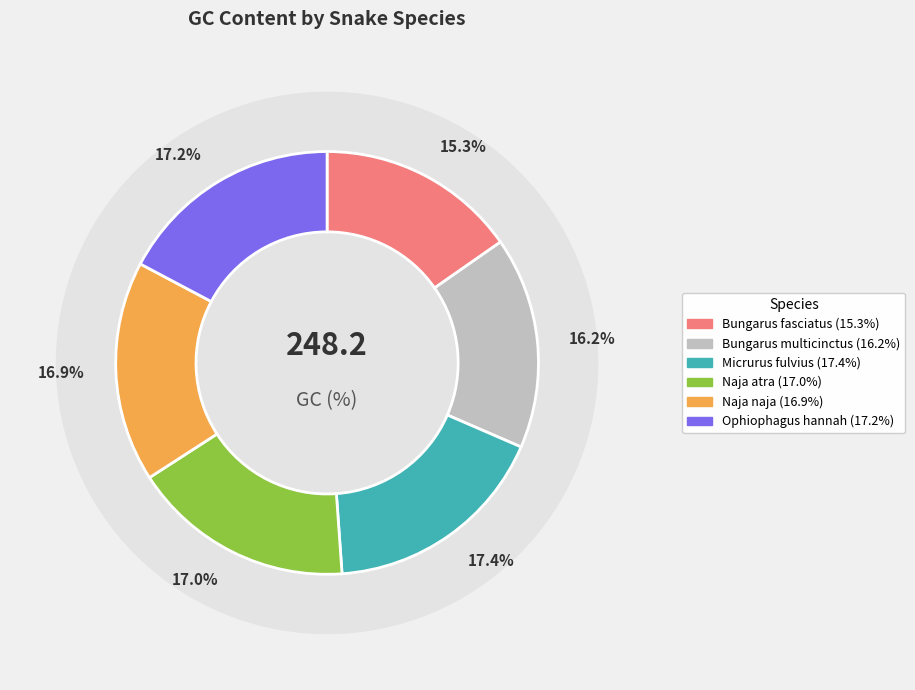

What is the ratio of the value at Naja atra to the value at Bungarus fasciatus?

1.1